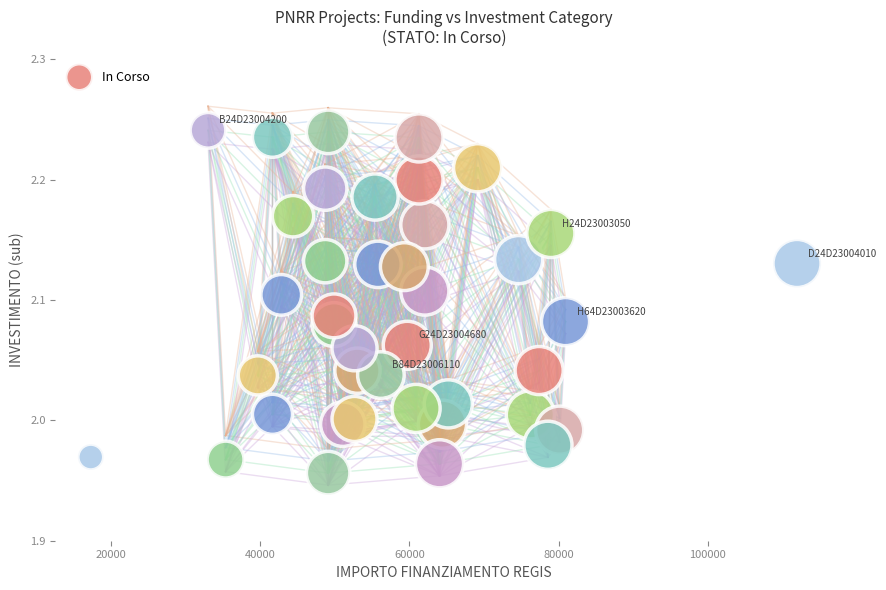

What is the range of Y values (max minus min)?

0.3